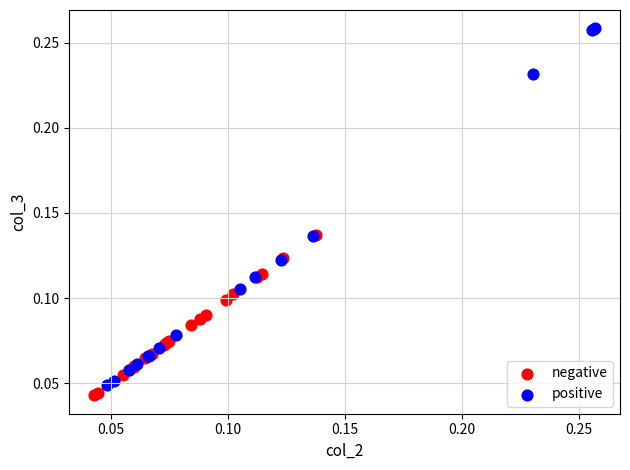

Which series has the largest Y range (max minus min)?

positive